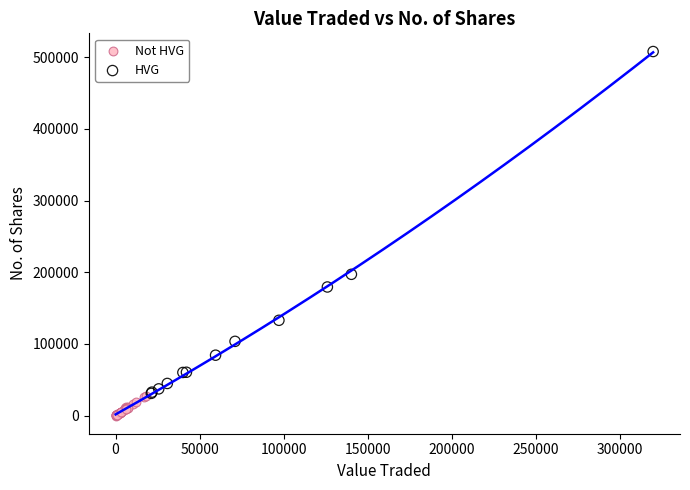

What are all the series names shown in the legend?

Not HVG, HVG